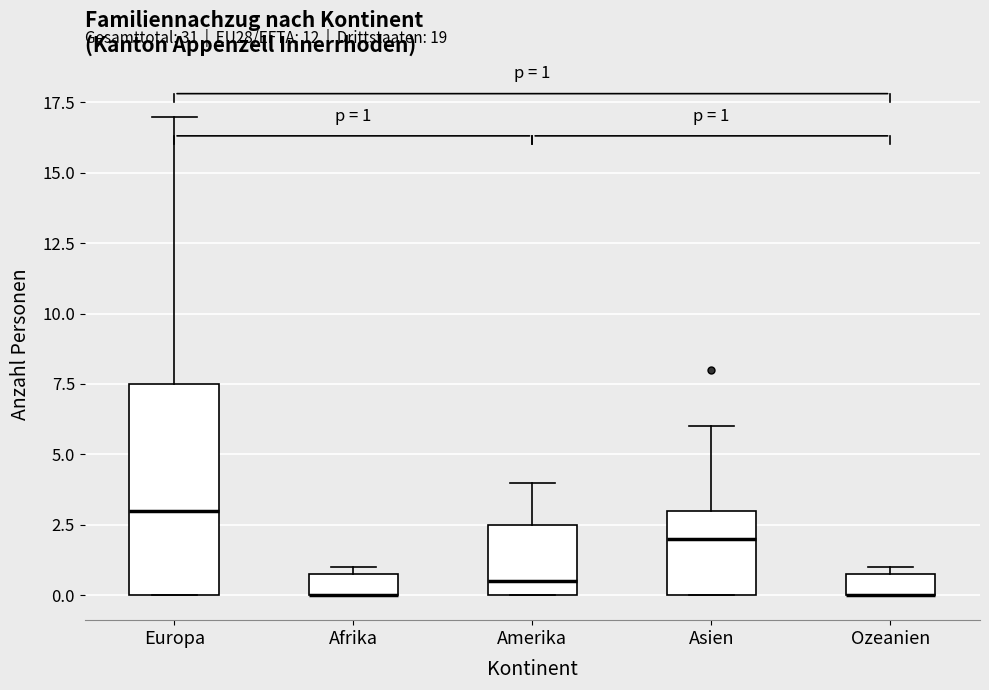

Comparing the boxes themselves (not the whiskers), which one is the tallest?

Europa